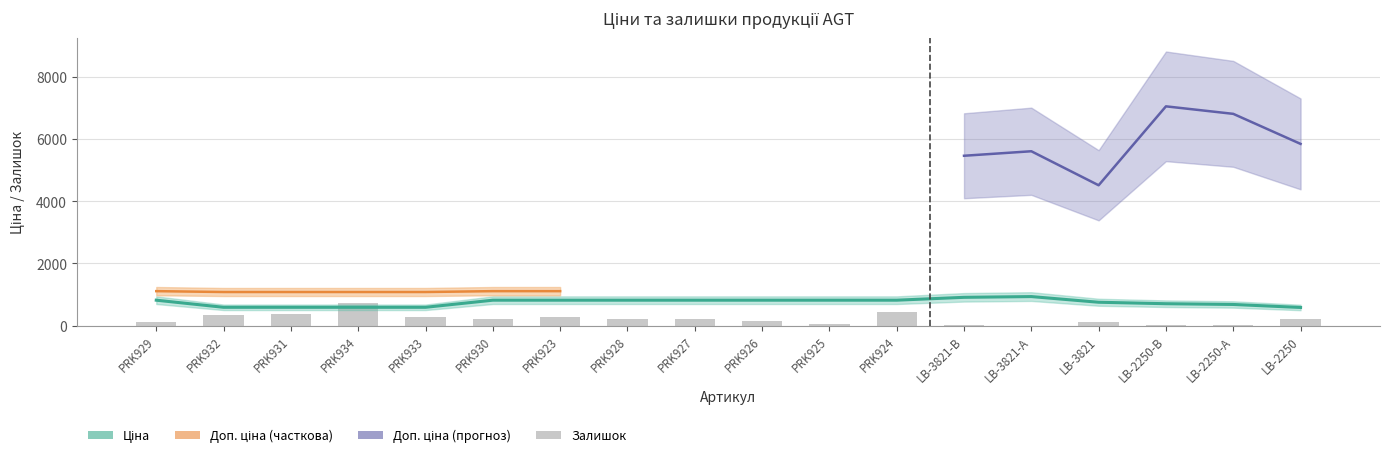

What is the highest value of the Ціна series?

934.5